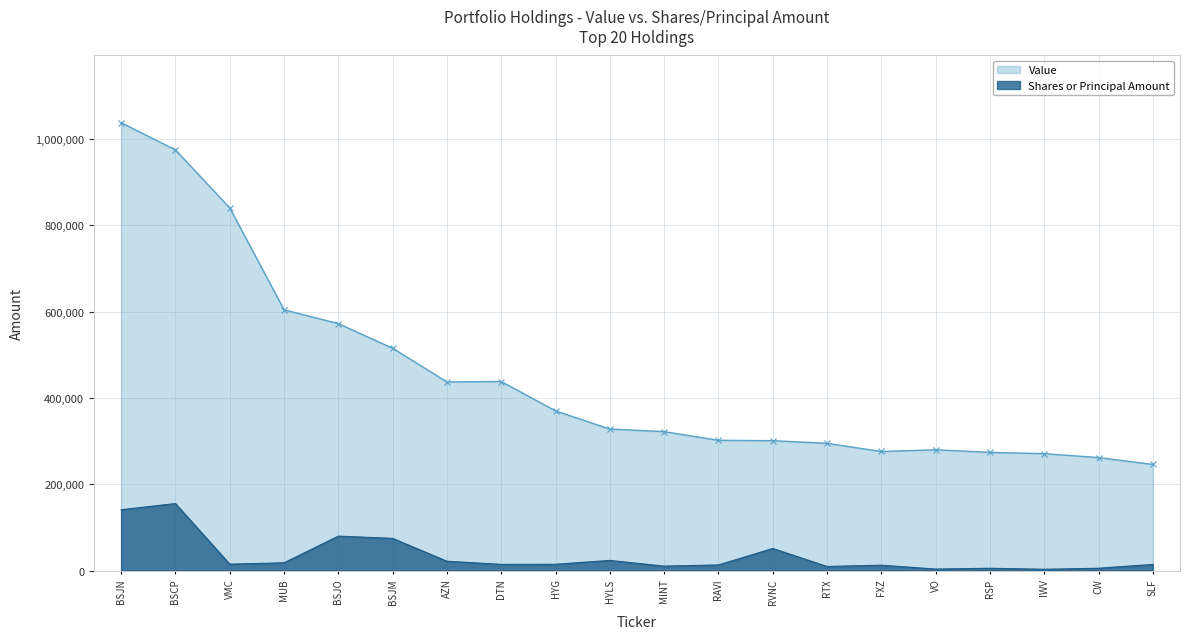

Reading left to right, what are all the values shown in this chart?

Value: BSJN=1037000.0	BSCP=974000.0	VMC=840000.0	MUB=604000.0	BSJO=572000.0	BSJM=515000.0	AZN=437000.0	DTN=438000.0	HYG=370000.0	HYLS=328000.0	MINT=322000.0	RAVI=302000.0	RVNC=301000.0	RTX=295000.0	FXZ=276000.0	VO=280000.0	RSP=274000.0	IWV=271000.0	CW=262000.0	SLF=246000.0
Shares or principal amount: BSJN=141280.1	BSCP=155550.0	VMC=15261.3	MUB=18399.0	BSJO=80161.7	BSJM=74977.8	AZN=21997.3	DTN=14773.9	HYG=15004.2	HYLS=23940.0	MINT=10714.9	RAVI=13485.5	RVNC=51578.5	RTX=9923.8	FXZ=12884.6	VO=3928.8	RSP=5794.7	IWV=3448.1	CW=5821.4	SLF=14723.8